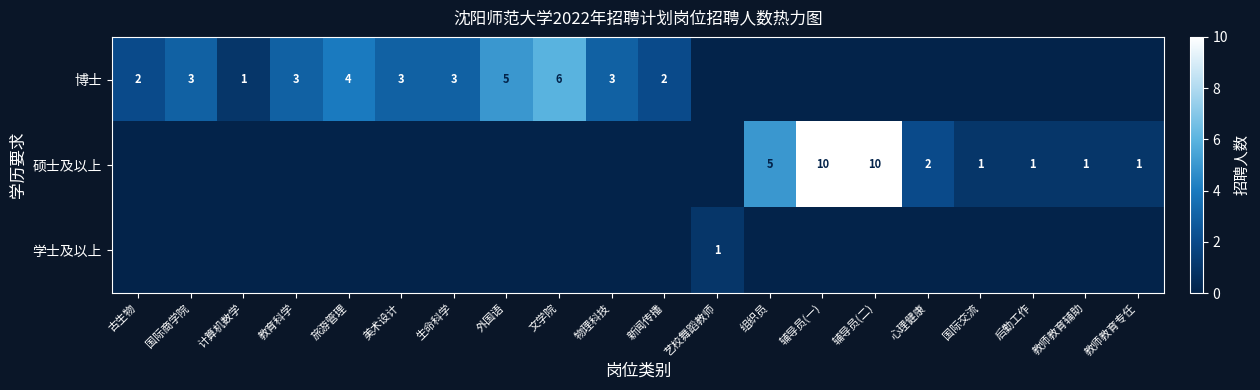

At which category is the sum across all series the highest?

辅导员(一)